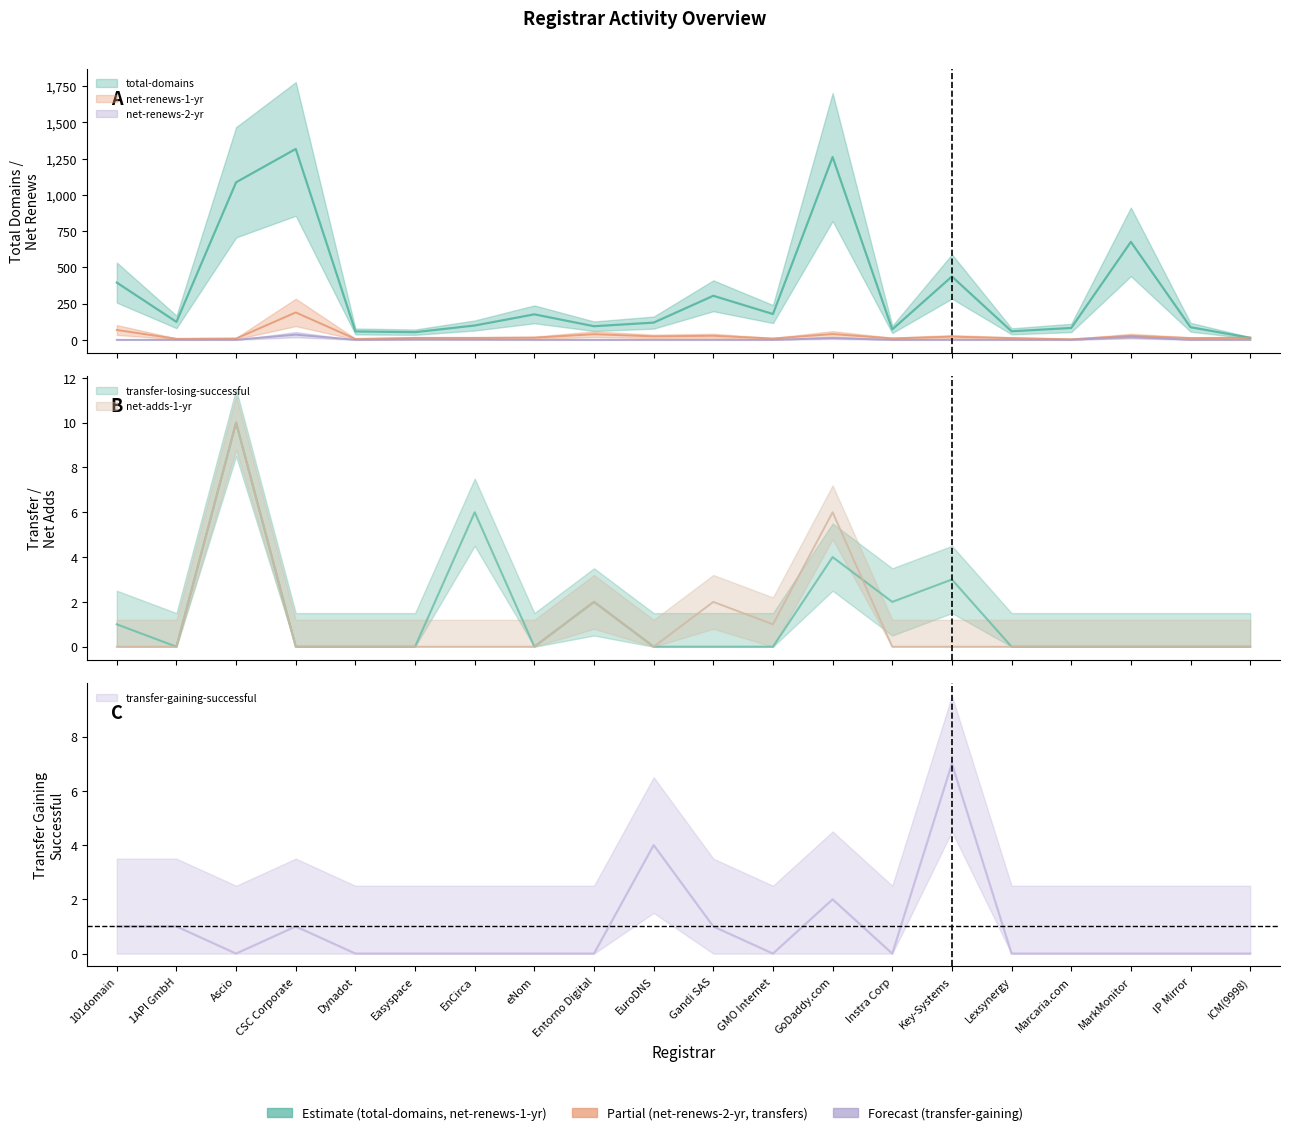

Between Gandi SAS and Lexsynergy, which is larger?

Gandi SAS